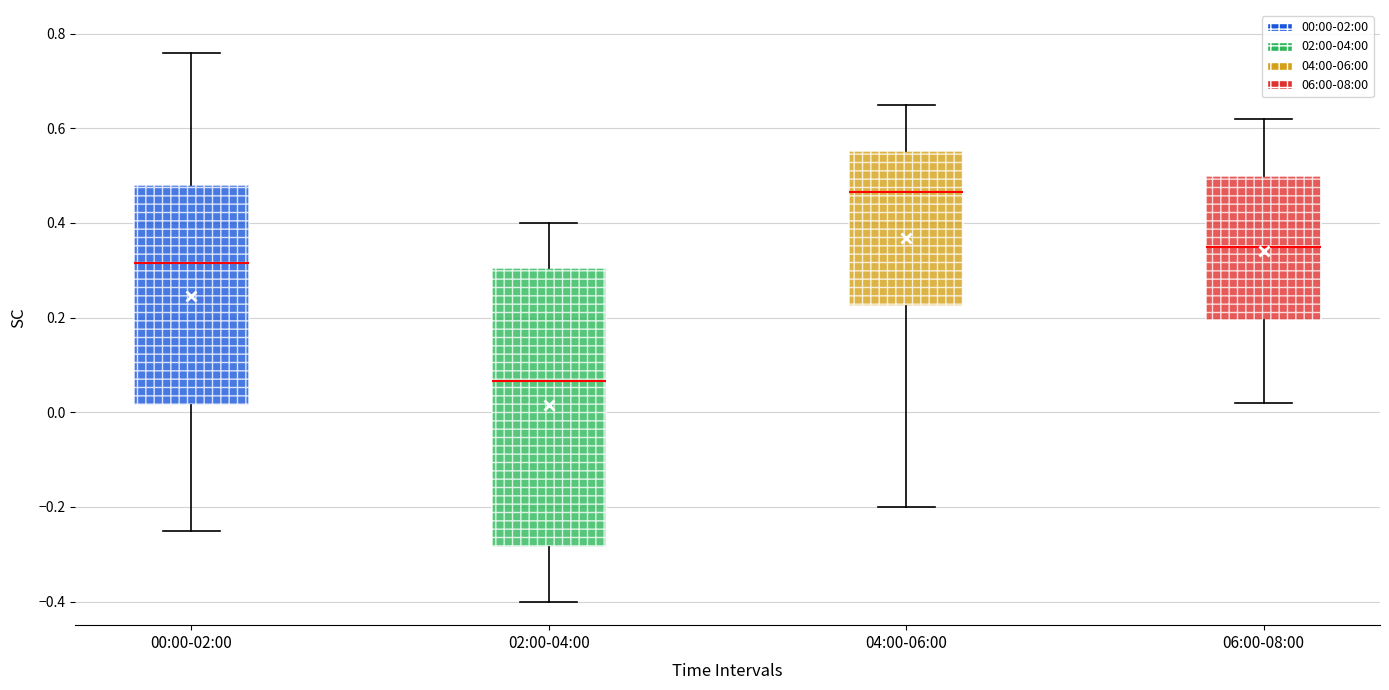

Which box's median line is the highest?

04:00-06:00